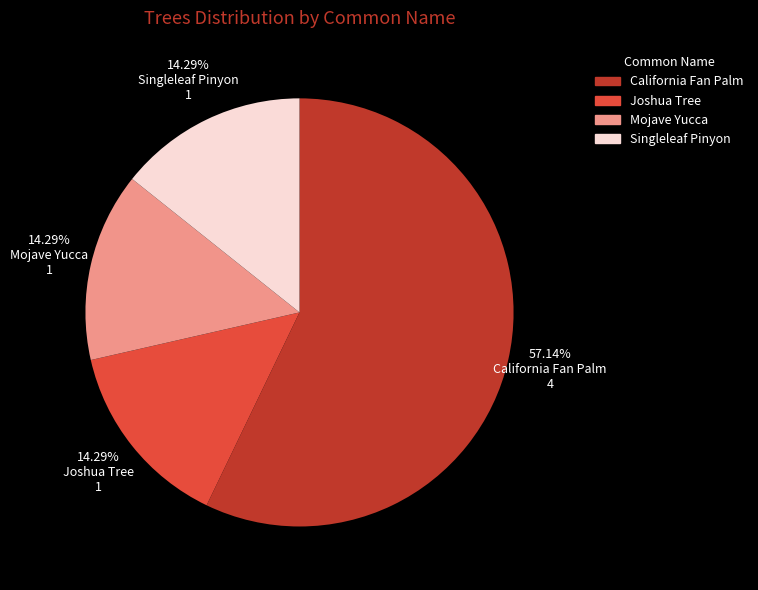

Is it true that Mojave Yucca is 14% of the pie?

True